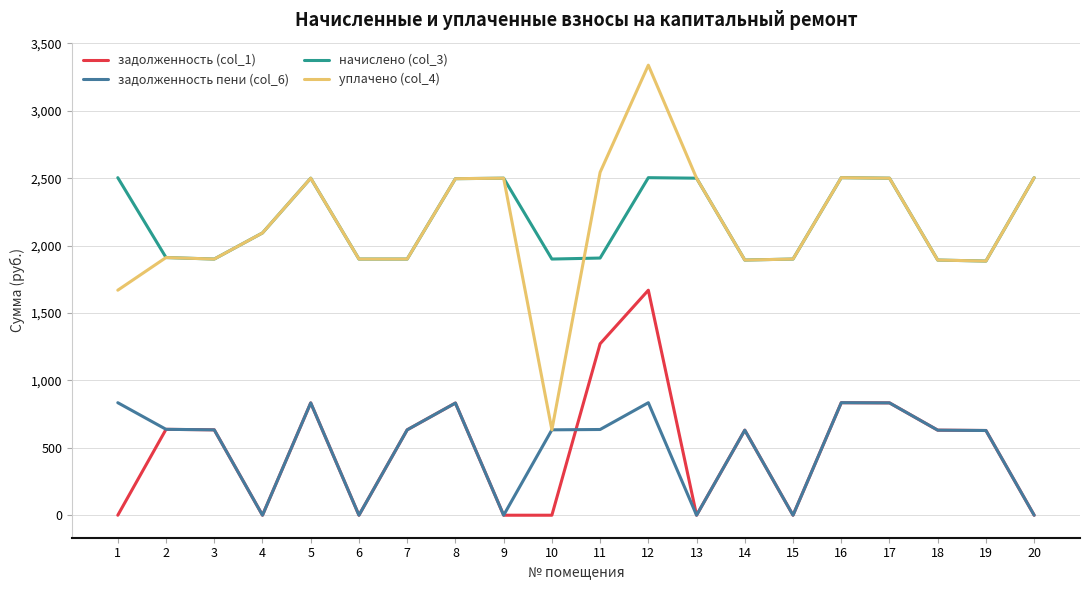

The value of задолженность (col_1) at 16 is 273.9. True or false?

False